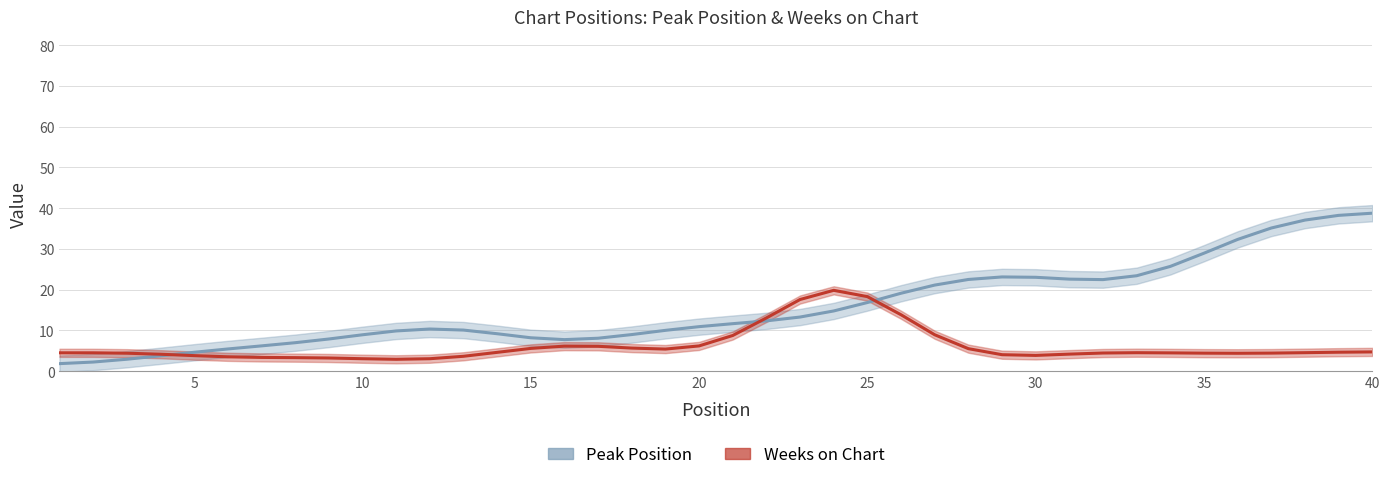

Rank the series by their average value, from highest to lowest.

Peak Position, Weeks on Chart